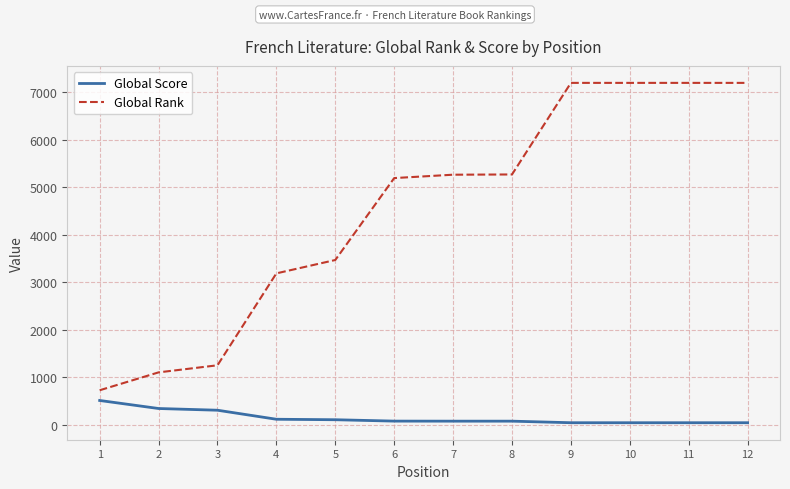

At which label does Global Score reach its peak?

1